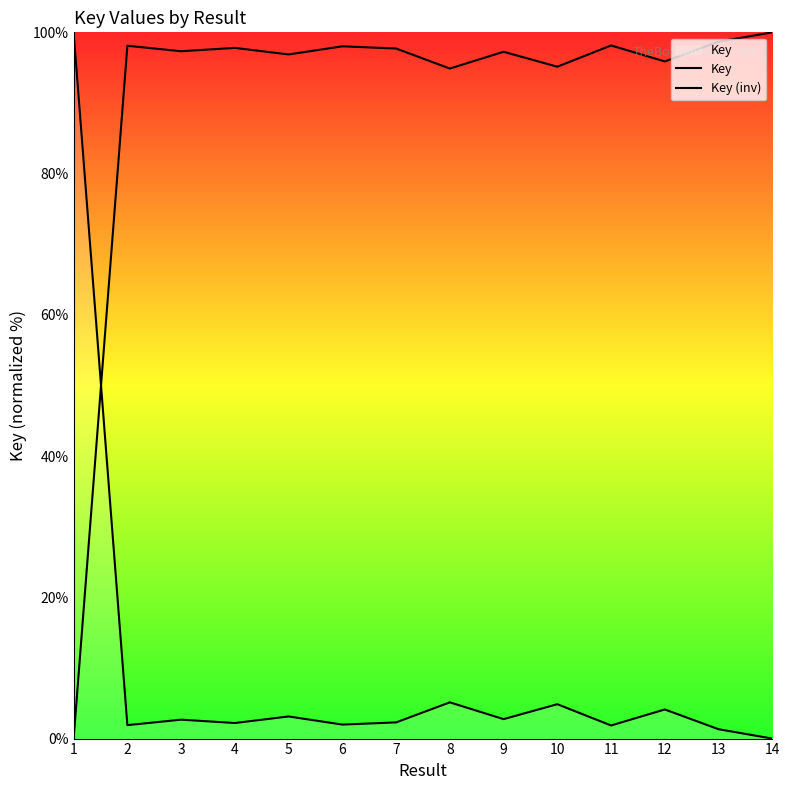

Count the number of data series in this chart.

2